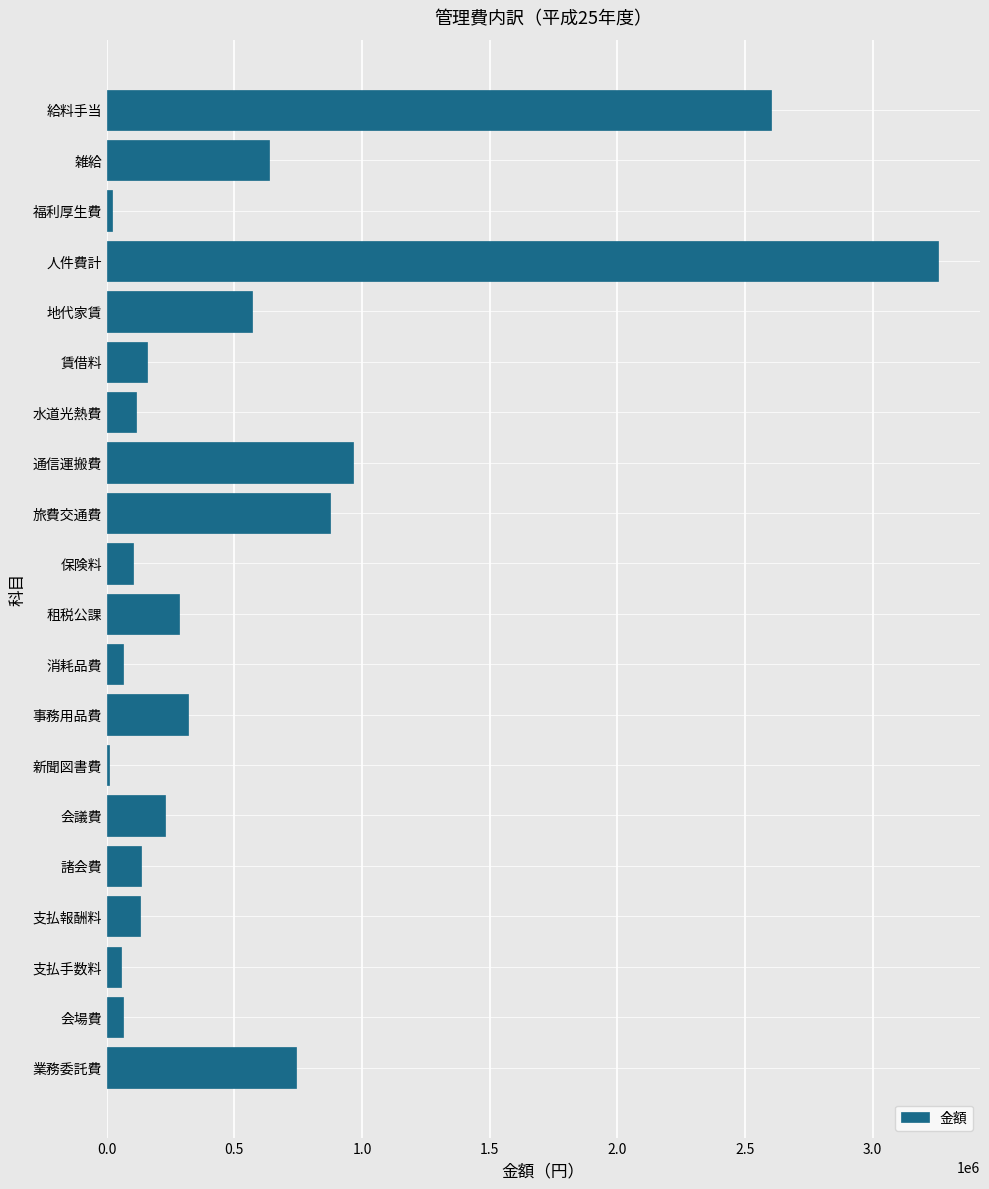

True or false: the data shows 282800 at 租税公課.

True